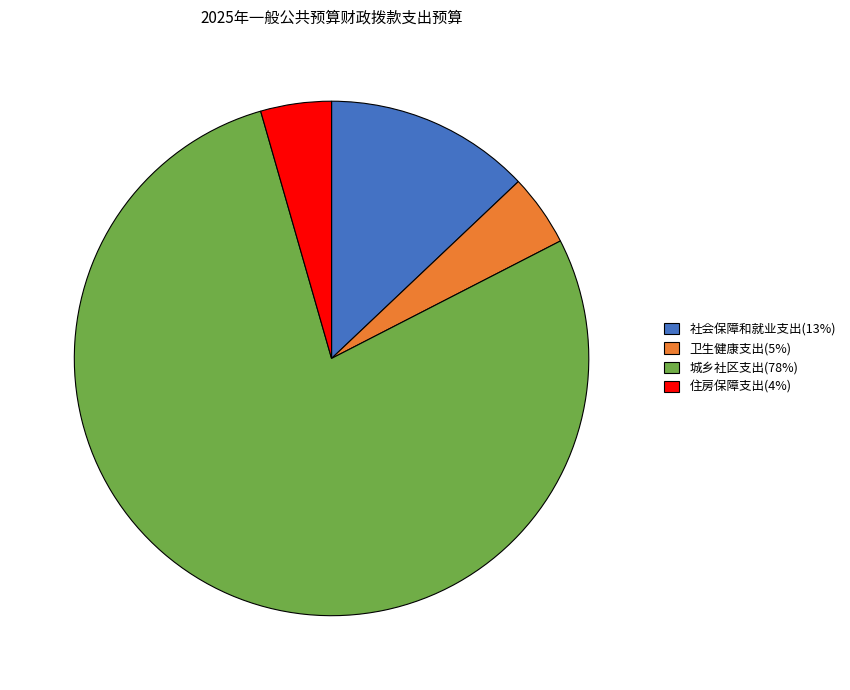

Is it true that 社会保障和就业支出(13%) is 3% of the pie?

False